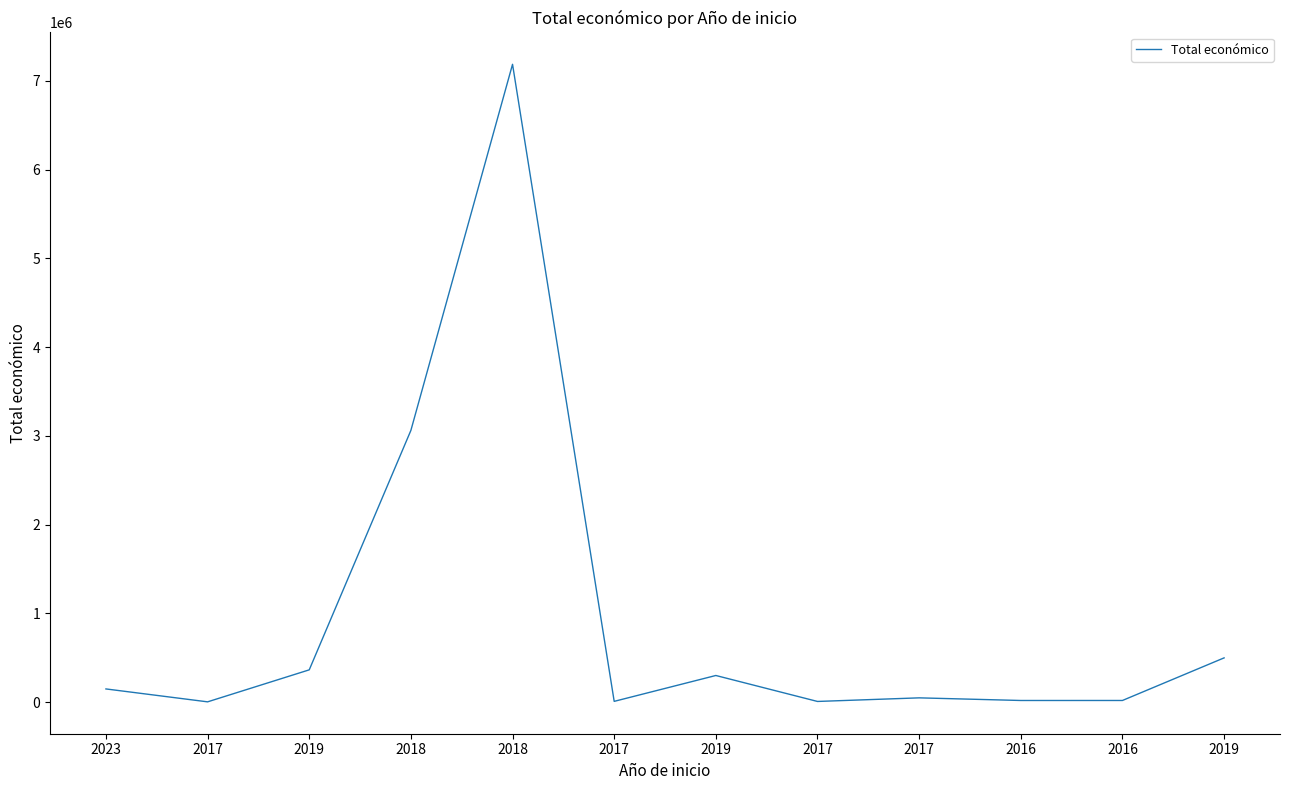

Is this an area chart (filled region under the line)?

No